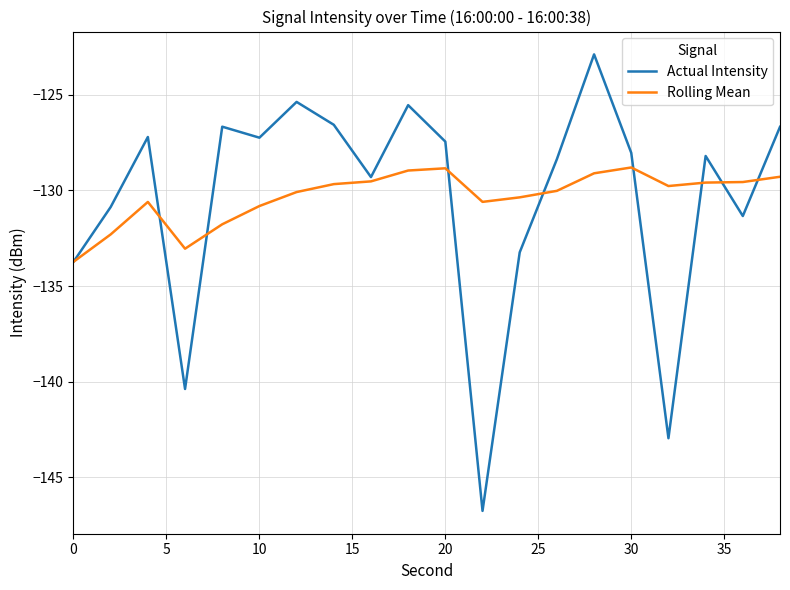

List the series in order of their peak value, highest first.

Actual Intensity, Rolling Mean